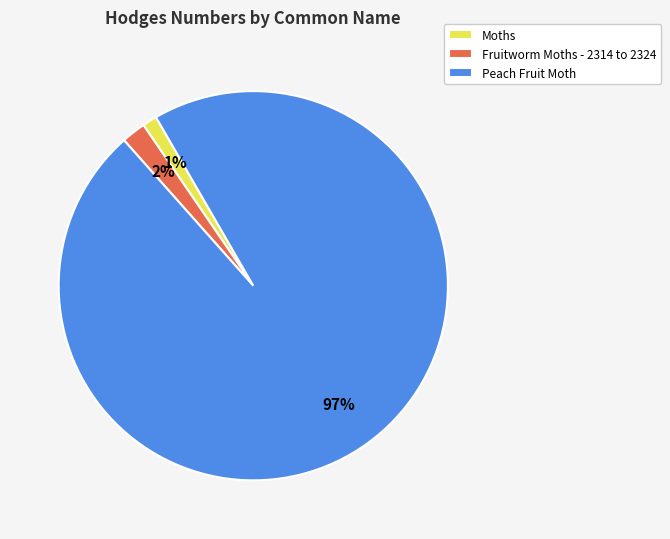

Do Peach Fruit Moth and Moths together represent more than half of the pie?

Yes